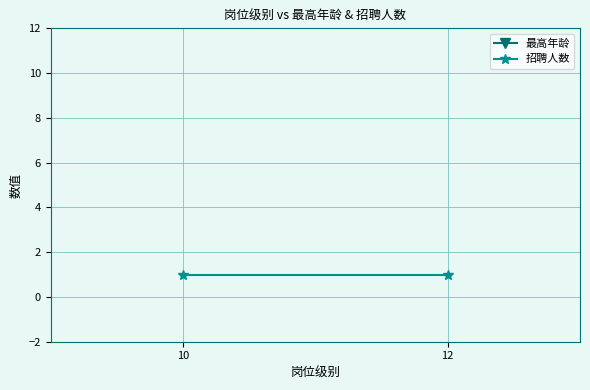

Is it true that 最高年龄 equals 35 at 12?

True